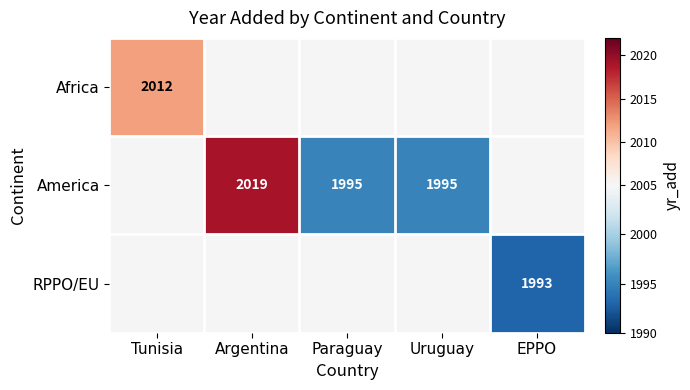

True or false: America has a value of 2019 at Argentina.

True